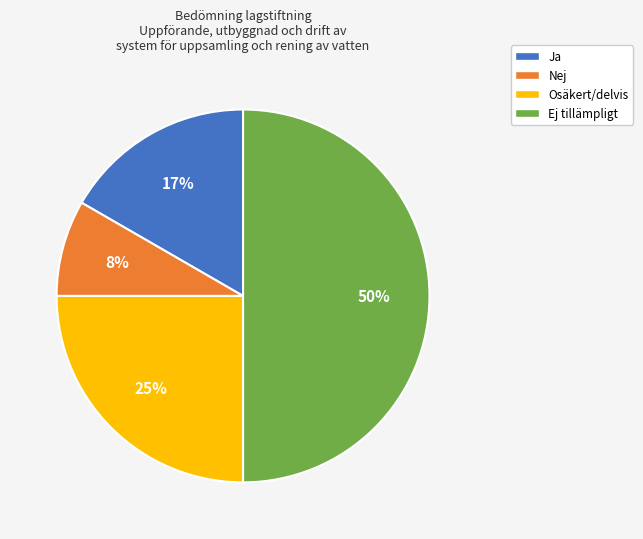

Is Ja the majority of the pie?

No